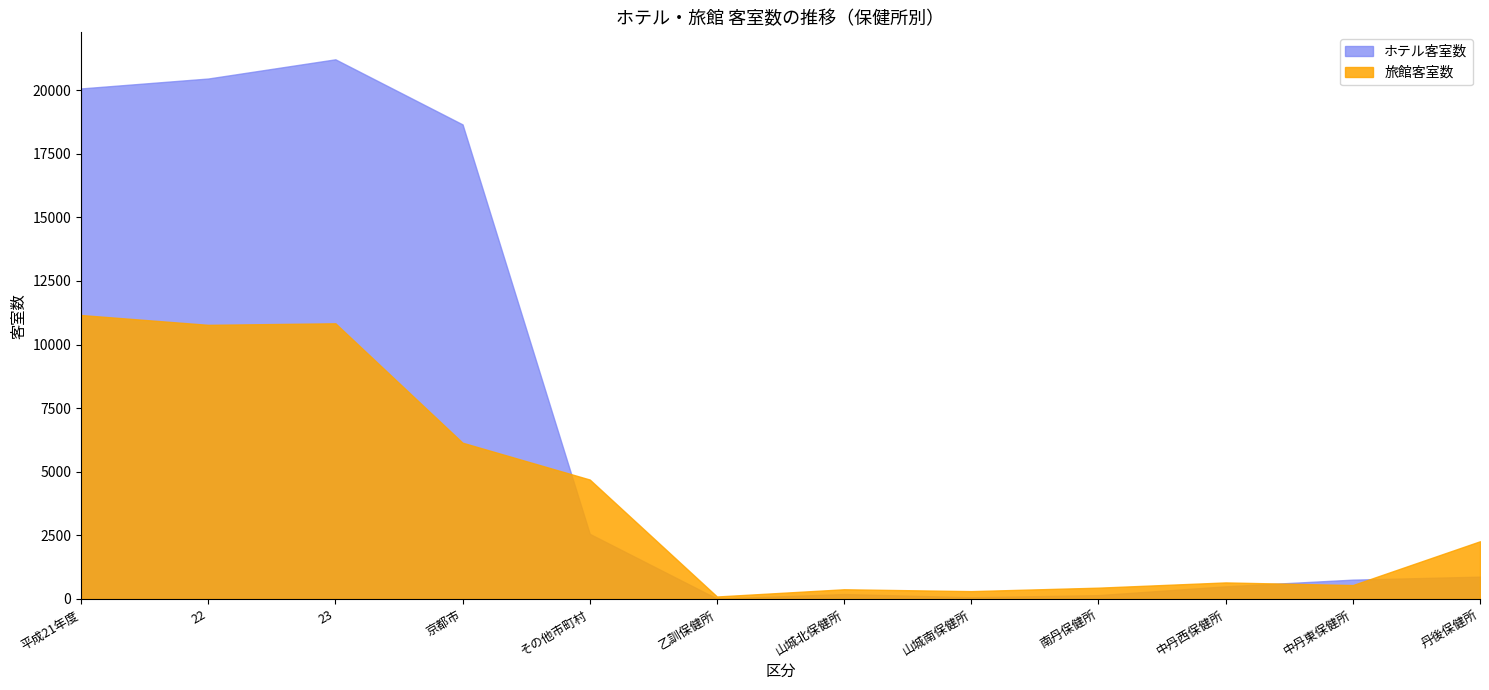

In ホテル客室数, how many points are lower than both neighbors (excluding endpoints)?

2